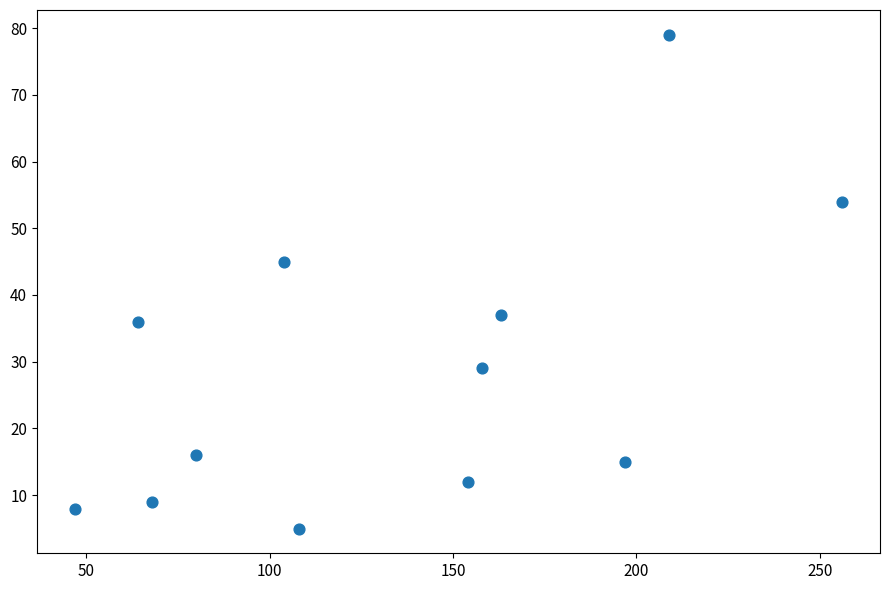

What is the range of Y values (max minus min)?

74